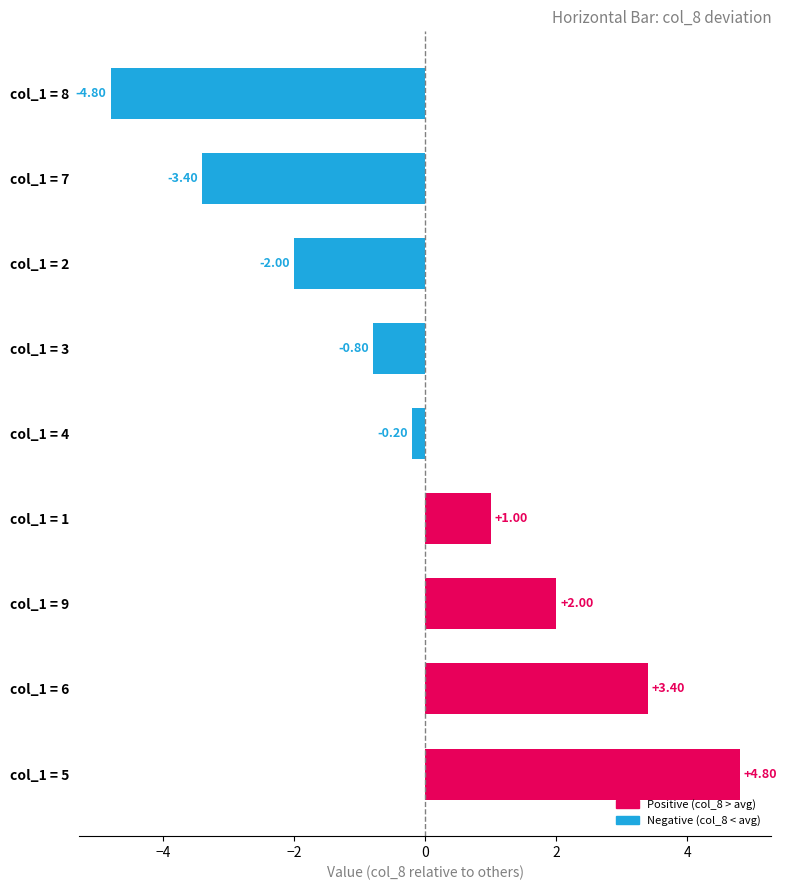

What is the change in value from col_1 = 5 to col_1 = 7?

-8.2